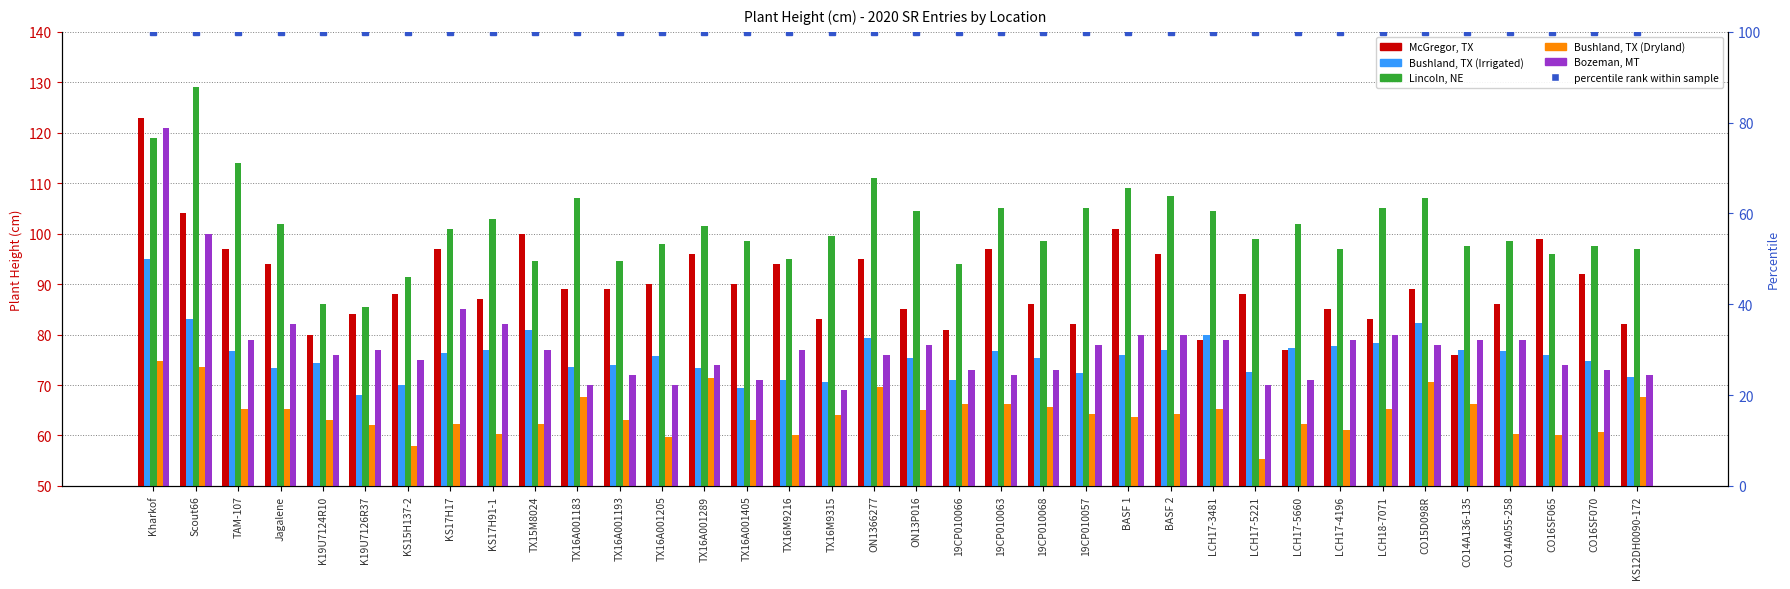

The McGregor, TX series shows 90.0 at TX16A001205. True or false?

True